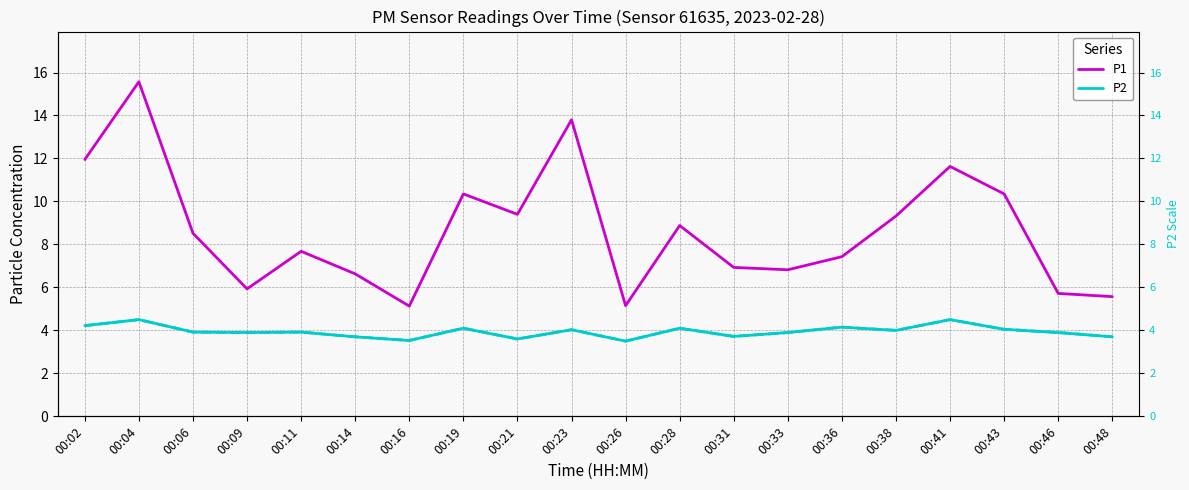

What is the difference between the maximum and minimum values in the P1 series?

10.4